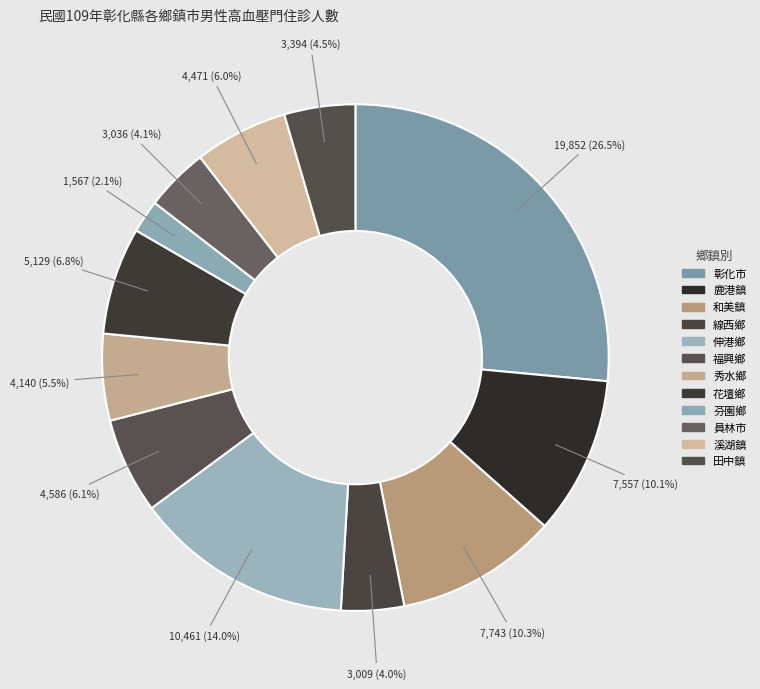

Rank the categories by value from lowest to highest.

芬園鄉, 線西鄉, 員林市, 田中鎮, 秀水鄉, 溪湖鎮, 福興鄉, 花壇鄉, 鹿港鎮, 和美鎮, 伸港鄉, 彰化市